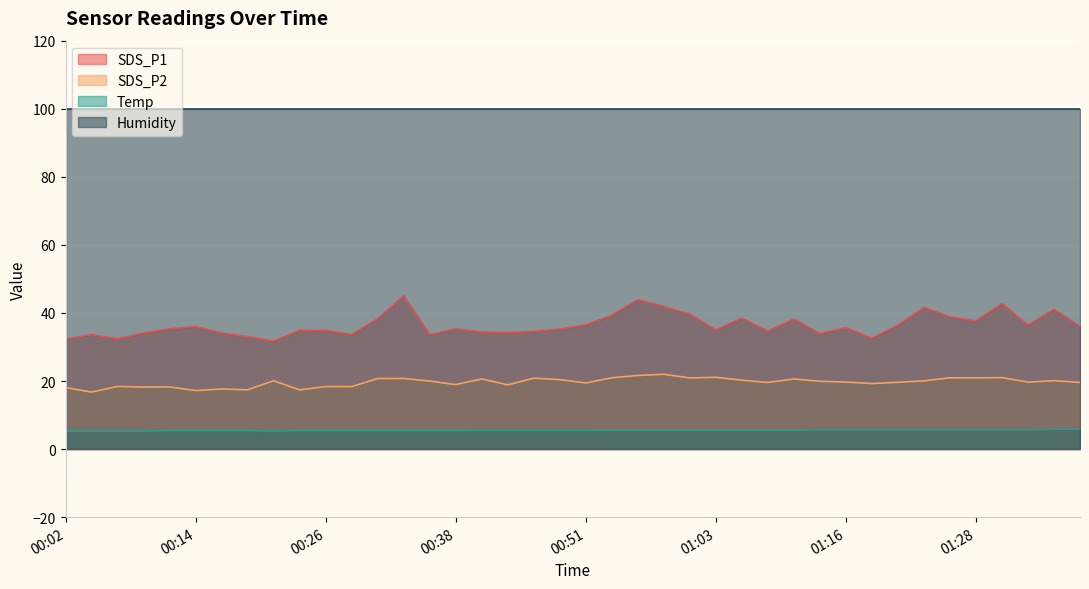

Rank the series by their maximum value, from lowest to highest.

Temp, SDS_P2, SDS_P1, Humidity